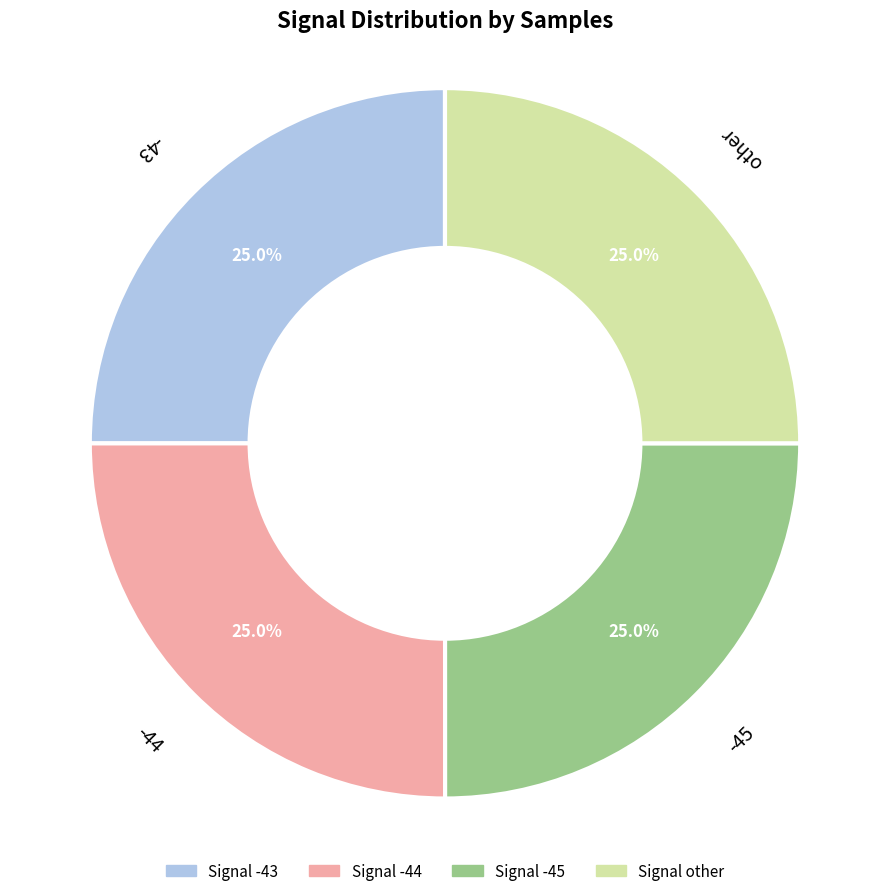

Is there a majority slice in this chart?

No